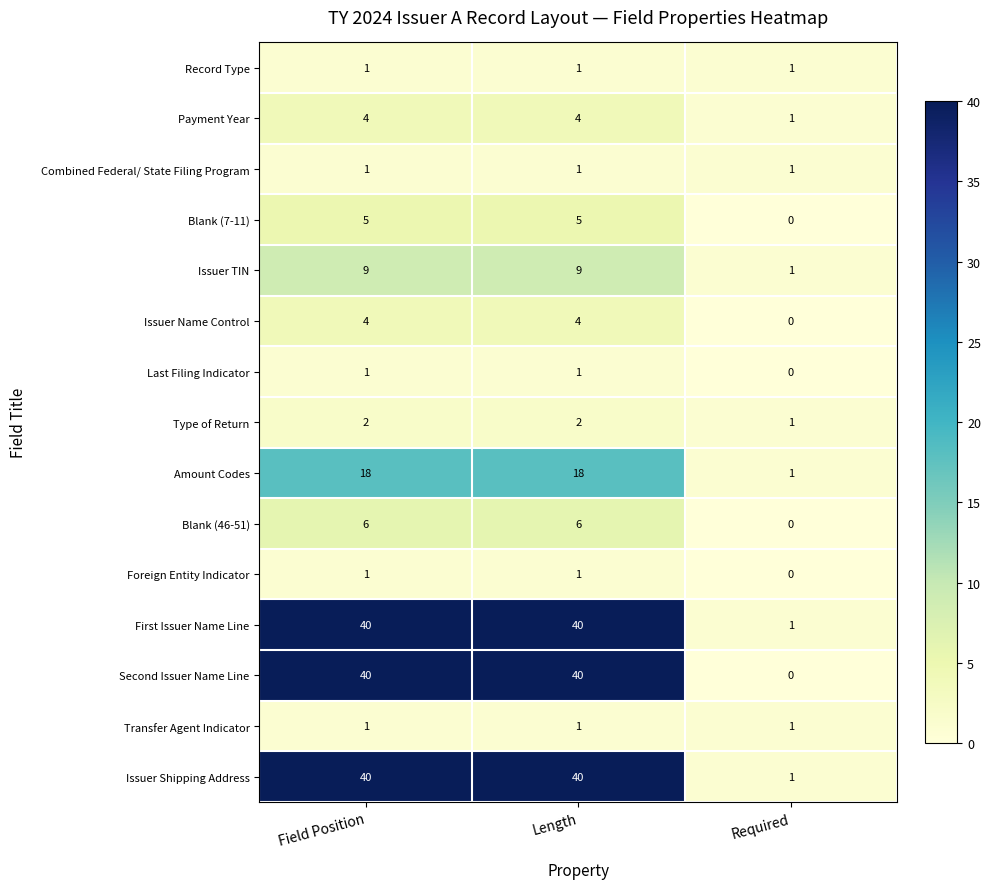

Which label corresponds to the smallest value in the chart?

Required